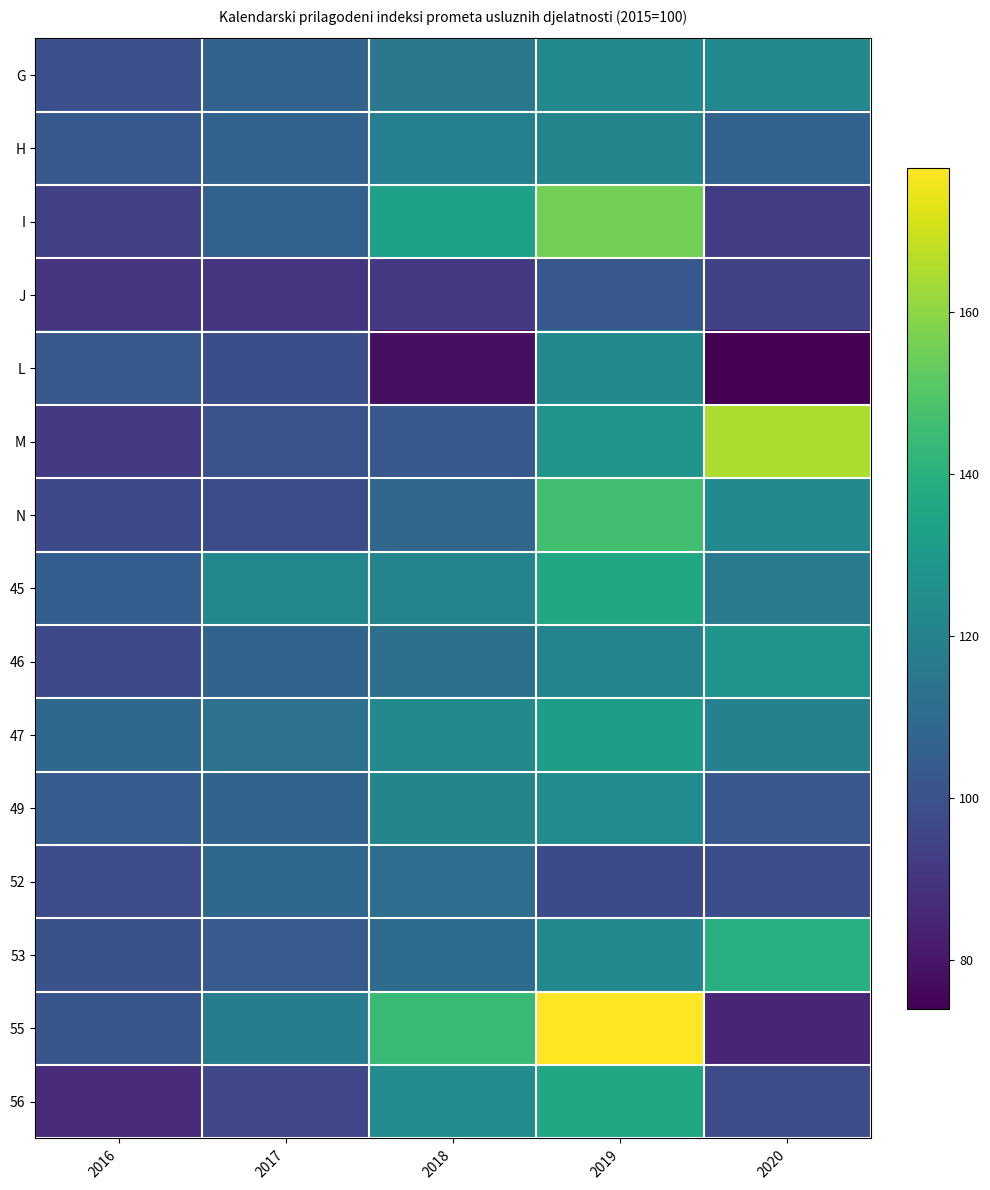

Reading left to right, list all the values displayed in this chart.

G: 2016=99.4	2017=107.1	2018=115.3	2019=123.1	2020=123.8
H: 2016=103.0	2017=106.7	2018=119.0	2019=121.3	2020=106.8
I: 2016=93.7	2017=106.3	2018=133.6	2019=155.8	2020=92.1
J: 2016=90.0	2017=89.9	2018=91.7	2019=102.0	2020=94.3
L: 2016=103.0	2017=98.8	2018=78.2	2019=123.7	2020=74.0
M: 2016=91.5	2017=100.7	2018=103.1	2019=128.2	2020=165.0
N: 2016=97.1	2017=98.3	2018=108.4	2019=146.3	2020=123.4
45: 2016=105.2	2017=122.1	2018=120.9	2019=136.4	2020=117.3
46: 2016=96.9	2017=106.9	2018=112.3	2019=120.3	2020=128.3
47: 2016=108.5	2017=112.7	2018=123.3	2019=131.8	2020=119.2
49: 2016=104.2	2017=106.9	2018=121.4	2019=124.0	2020=102.2
52: 2016=97.7	2017=109.1	2018=111.5	2019=97.2	2020=98.4
53: 2016=99.9	2017=103.9	2018=110.1	2019=122.8	2020=139.1
55: 2016=101.9	2017=117.8	2018=144.5	2019=177.8	2020=85.0
56: 2016=86.4	2017=96.1	2018=124.0	2019=136.4	2020=98.3